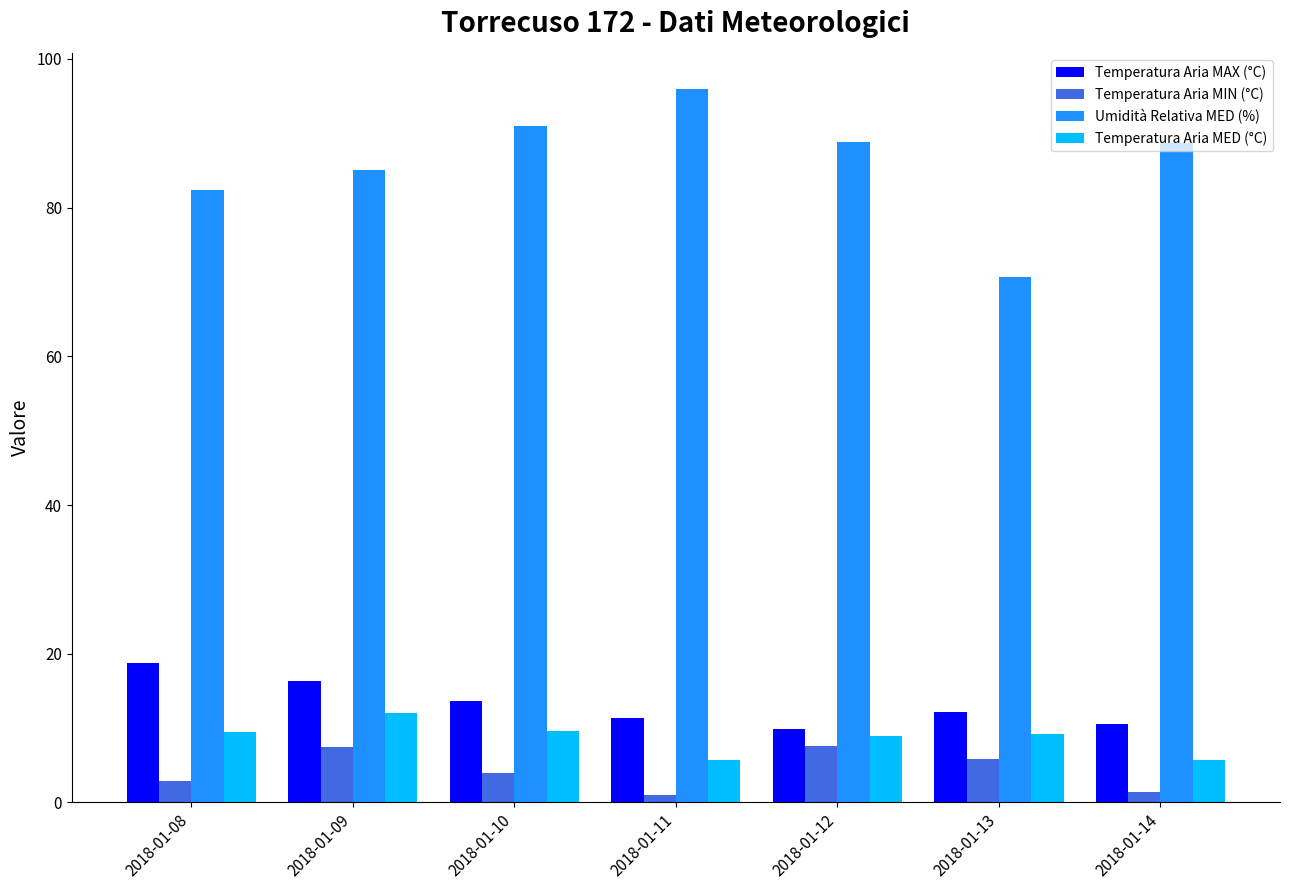

What is the greatest value displayed?

96.0